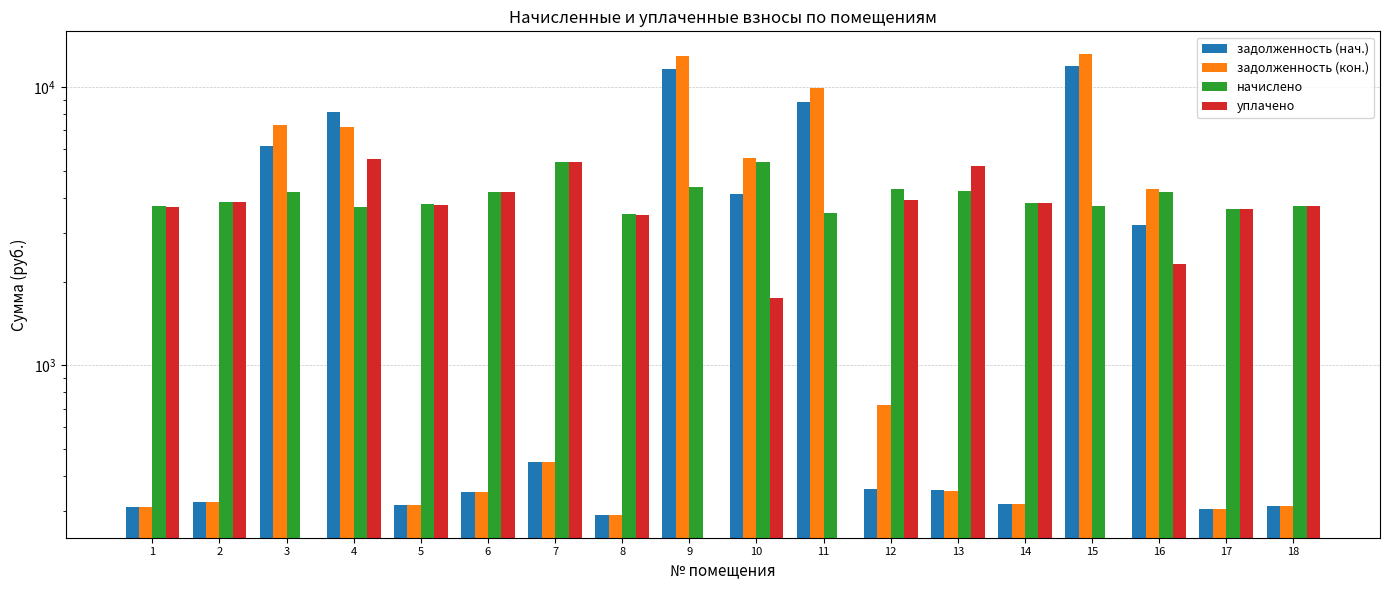

Reading right to left, what are all the values shown in this chart?

задолженность (нач.): 312.5	303.8	3203.8	11896.9	319.0	357.1	359.4	8863.5	4121.9	11549.2	290.9	449.3	349.9	315.3	8104.0	6141.1	322.6	311.0
задолженность (кон.): 312.5	303.8	4309.2	13090.0	319.0	352.8	718.5	9936.8	5557.9	12887.9	290.9	449.3	349.9	315.4	7164.5	7326.9	322.6	311.0
начислено: 3749.8	3646.1	4181.8	3749.8	3827.5	4233.6	4311.4	3525.1	5382.7	4363.2	3490.6	5391.4	4199.0	3784.3	3715.2	4207.7	3870.7	3732.5
уплачено: 3736.7	3633.4	2320.0	0.0	3814.2	5191.1	3937.2	0.0	1739.2	0.0	3478.4	5372.6	4184.5	3771.2	5500.0	0.0	3857.3	3719.5